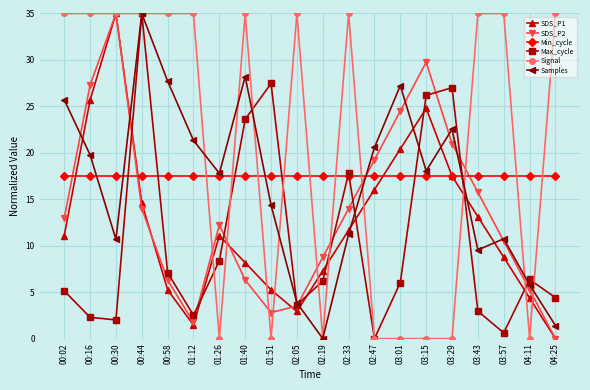

What is the total value across all series at 01:26?

67.0